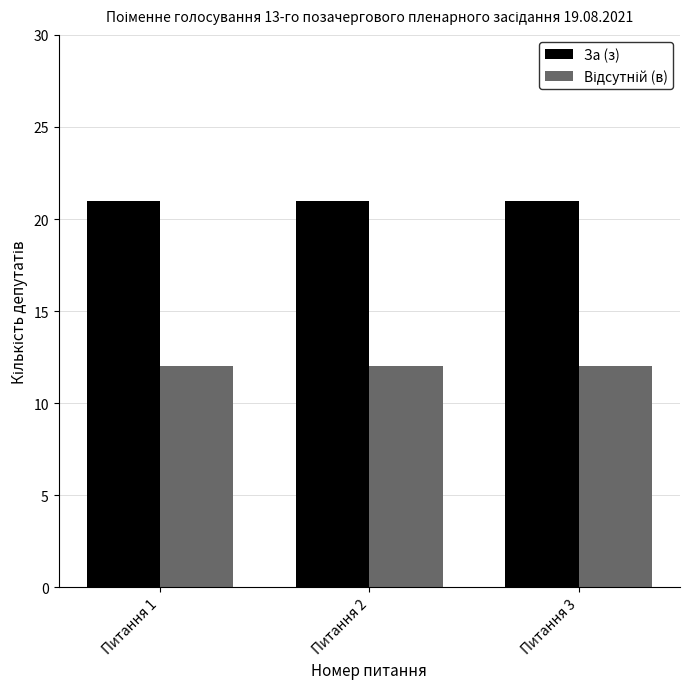

What is the value of the За (з) bar at the 2nd from the left?

21